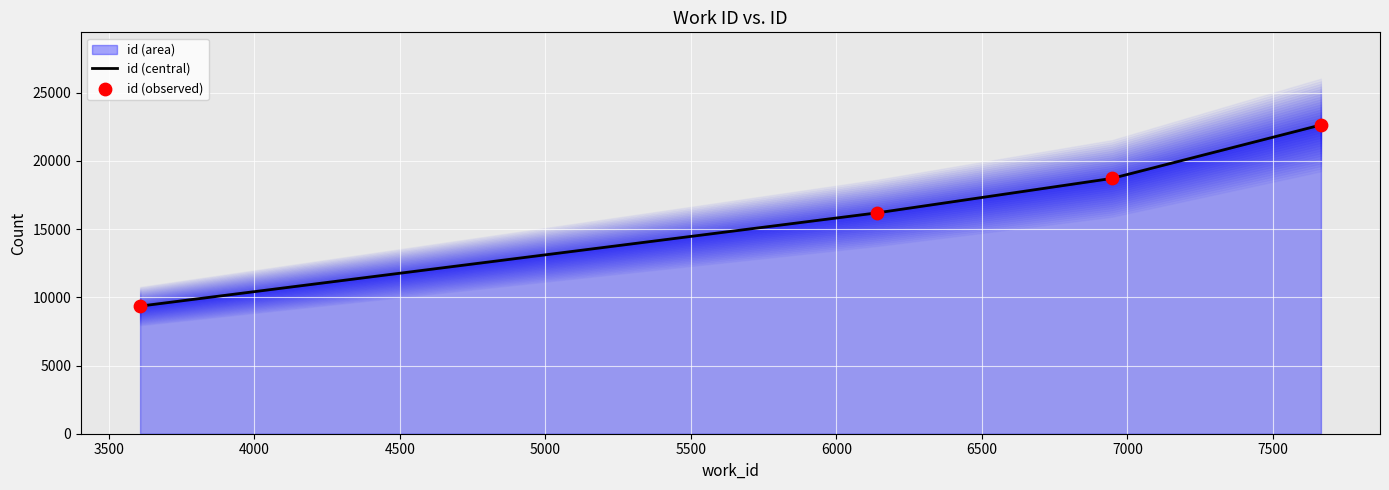

What is the maximum value for id (central)?

22636